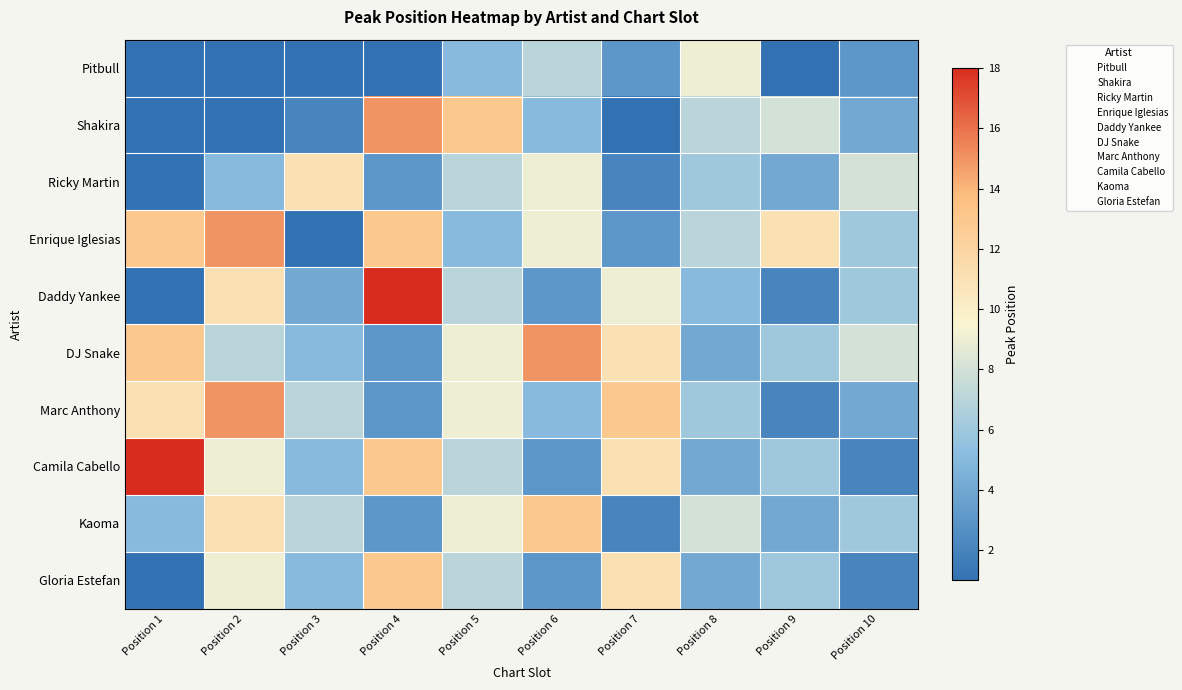

What is the spread (max minus min) of values at Position 10?

6